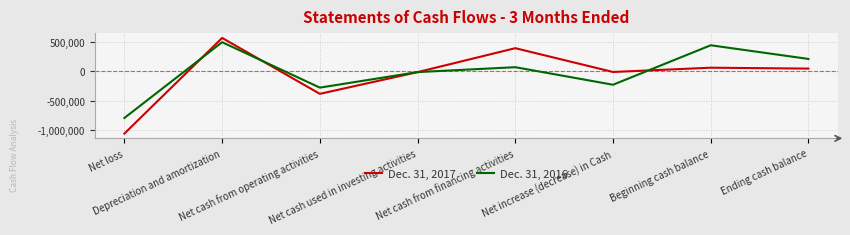

At how many categories does at least one series exceed 544934?

1